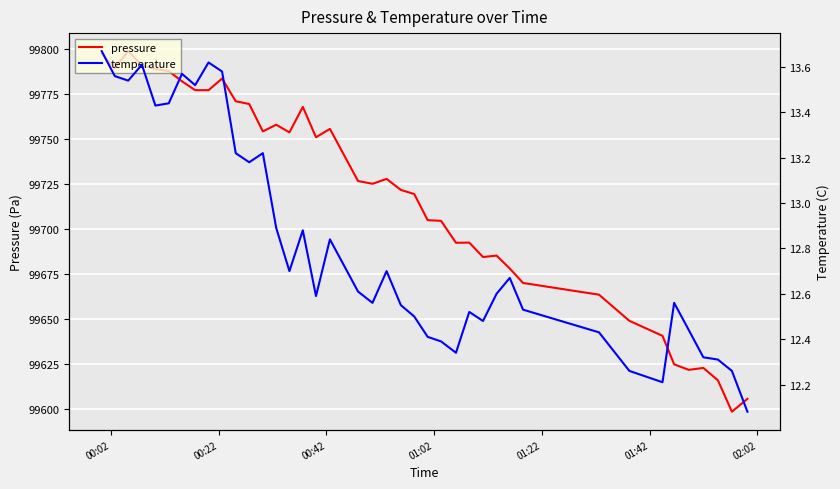

Reading left to right, what are all the values shown in this chart?

pressure: 99797.1	99789.1	99798.6	99790.6	99788.7	99787.6	99781.9	99777.0	99777.0	99783.4	99770.8	99769.3	99754.1	99757.8	99753.5	99767.7	99750.8	99755.5	99726.5	99725.0	99727.7	99721.6	99719.3	99704.8	99704.4	99692.2	99692.3	99684.3	99685.1	99678.0	99669.9	99663.4	99648.9	99640.6	99624.8	99621.7	99622.8	99615.9	99598.5	99605.6
temperature: 13.7	13.6	13.5	13.6	13.4	13.4	13.6	13.5	13.6	13.6	13.2	13.2	13.2	12.9	12.7	12.9	12.6	12.8	12.6	12.6	12.7	12.6	12.5	12.4	12.4	12.3	12.5	12.5	12.6	12.7	12.5	12.4	12.3	12.2	12.6	12.4	12.3	12.3	12.3	12.1